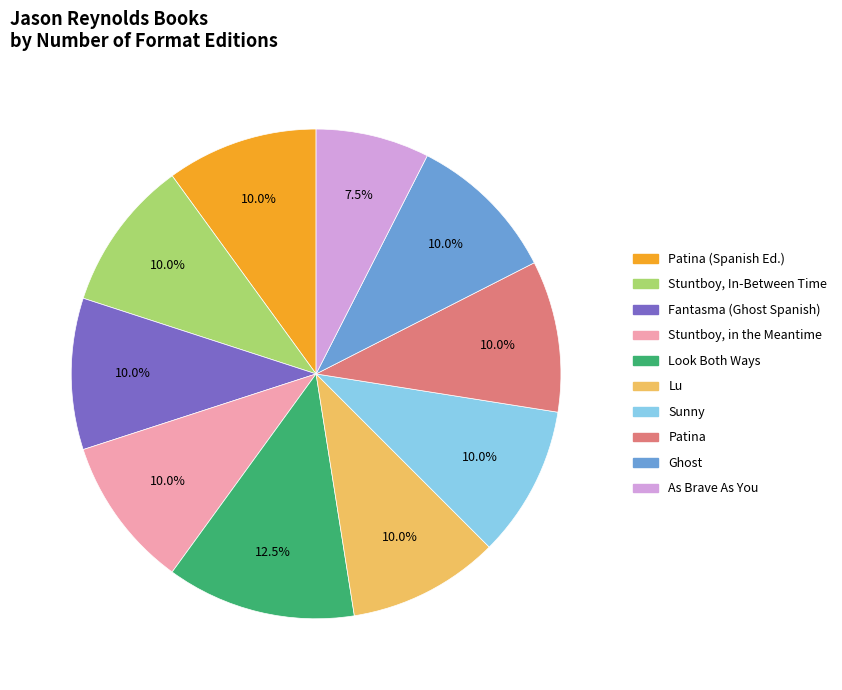

Does any single category account for the majority?

No